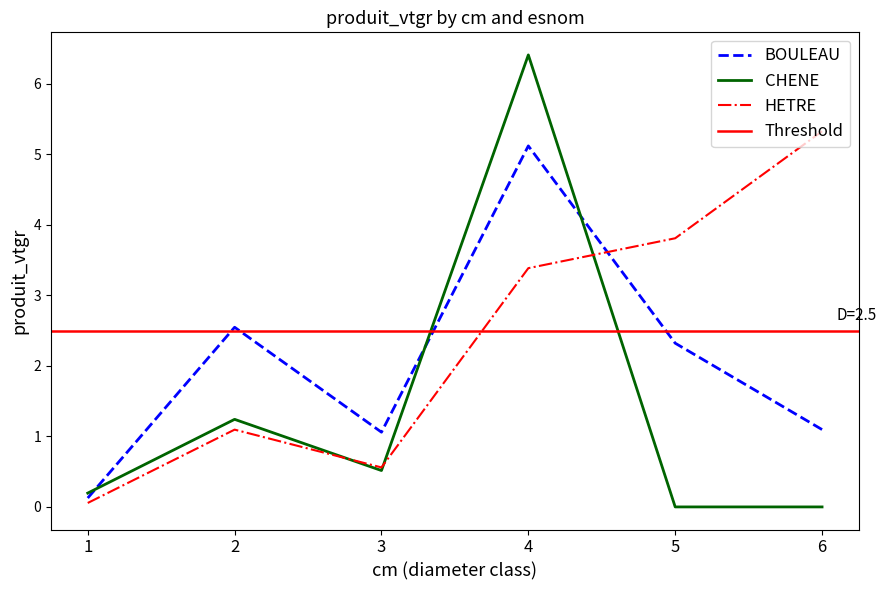

Is this an area chart (filled region under the line)?

No